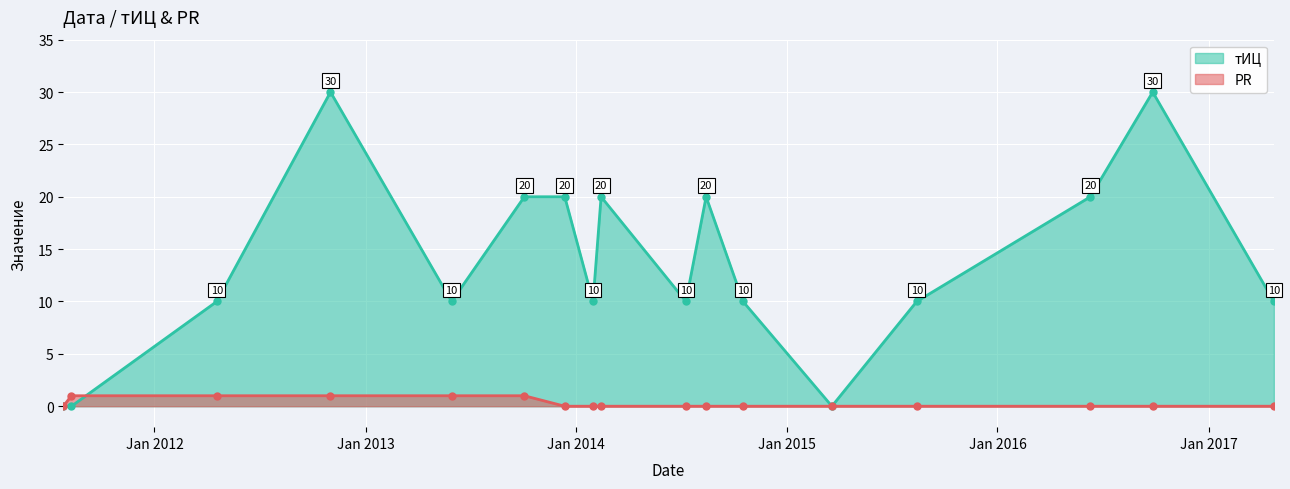

Where is тИЦ nearest to the value 15?

2012-04-18